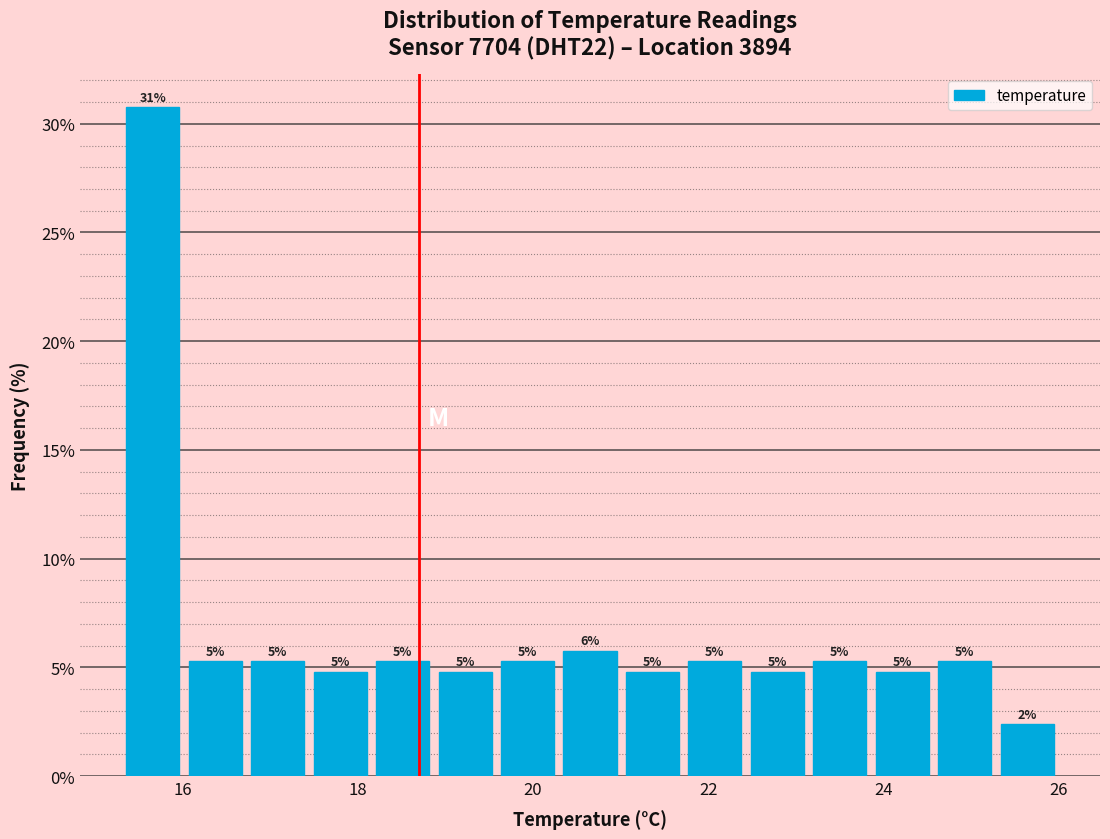

Around what value on the x-axis is the tallest bar? Give the approximate position of its centre, as read against the axis.

15.6